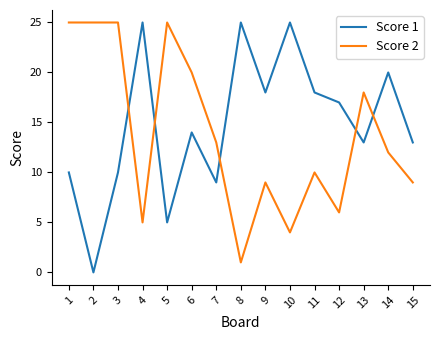

Which category has the lowest value in the Score 1 series?

2